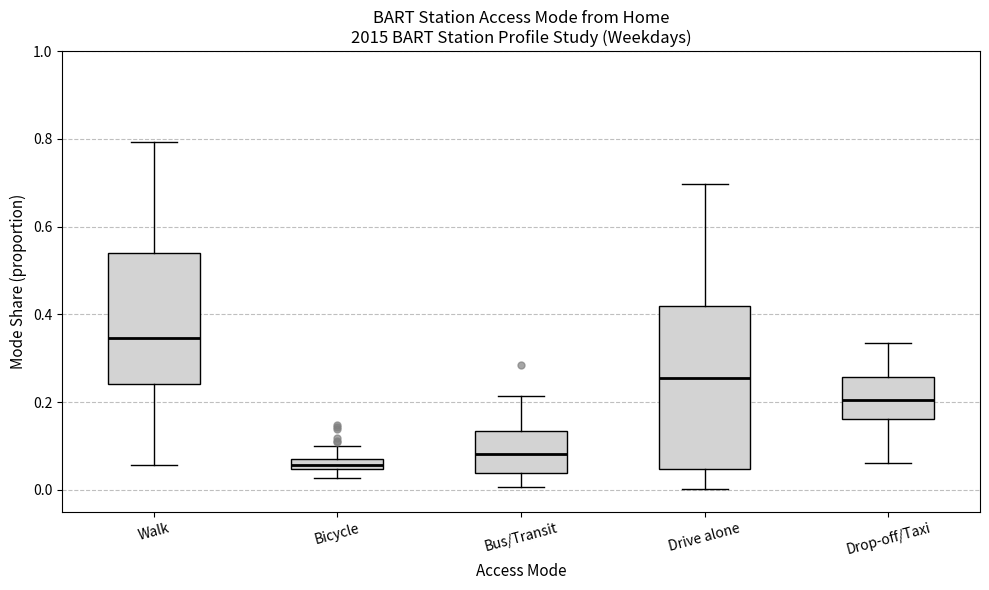

Which box's median line is the highest?

Walk